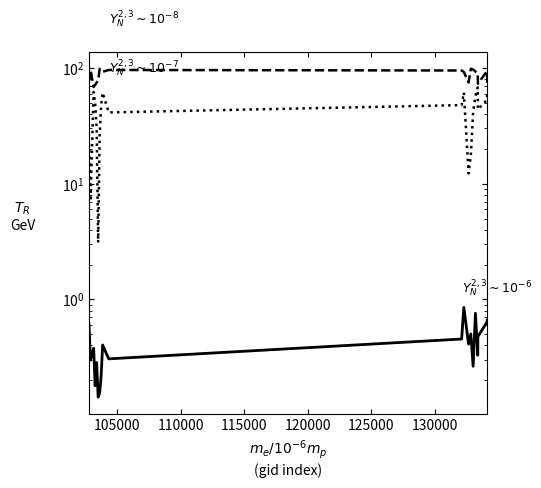

What is the difference between the maximum and minimum values in the dnbrad series?

0.7